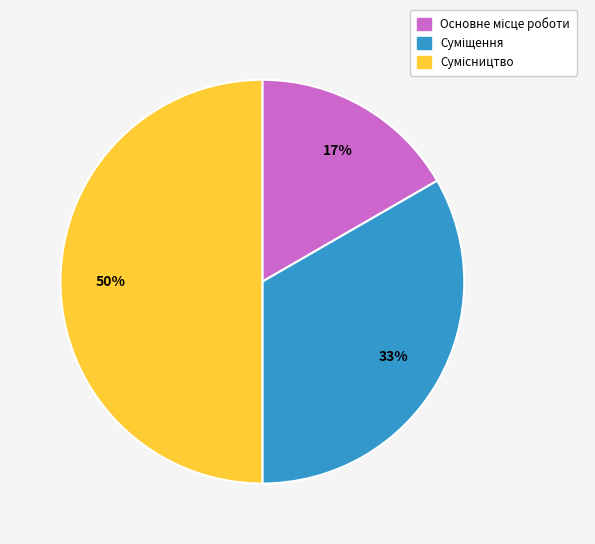

To the nearest percent, what is the average slice percentage?

33%